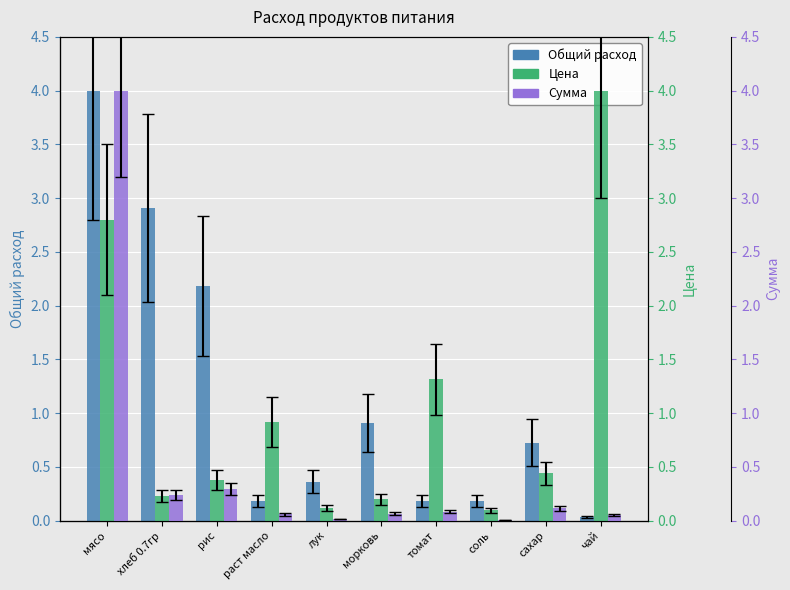

Is the value of Цена at рис greater than the value of Сумма at сахар?

Yes